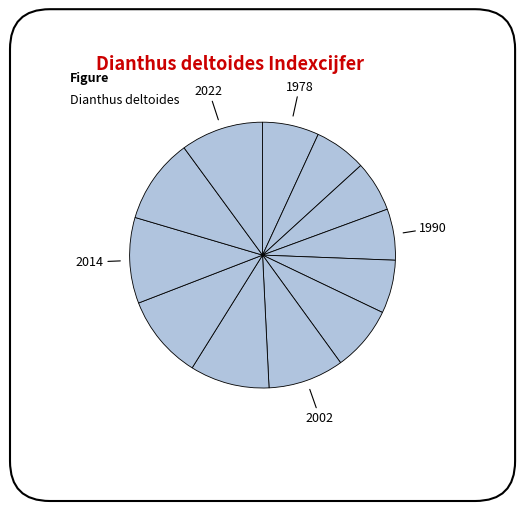

How many segments does this pie chart have?

12